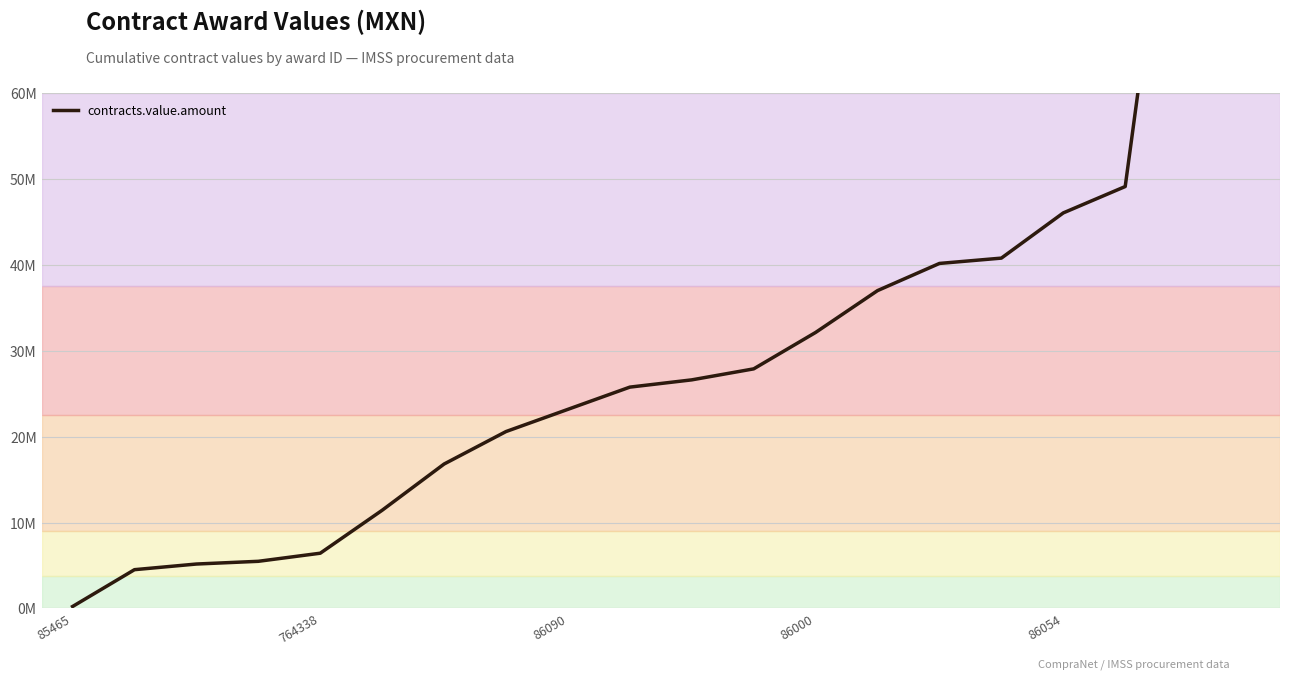

True or false: the data has more than 2 interior local peaks.

False